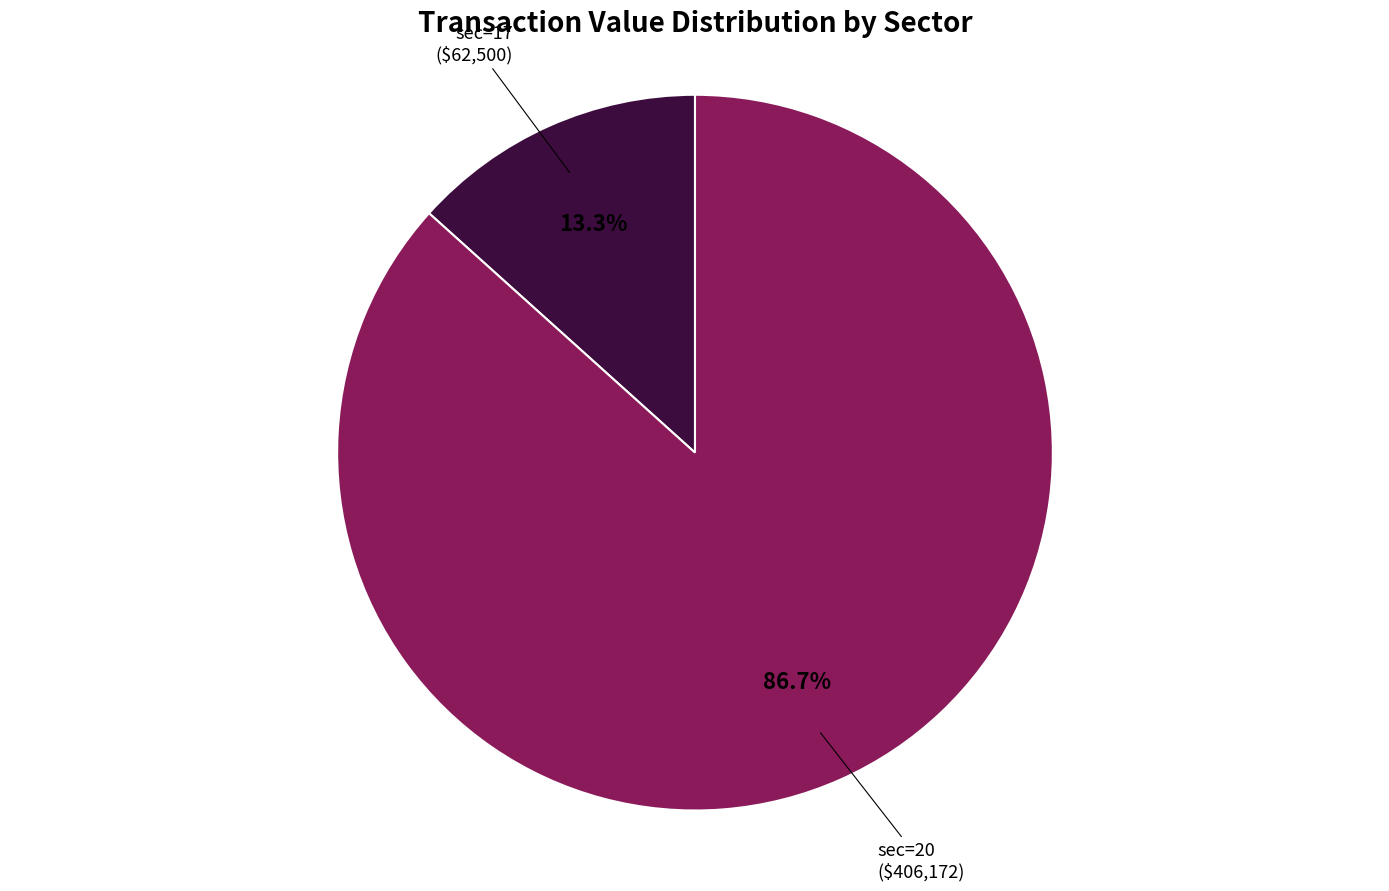

Approximately how many times larger is the value at sec=20 compared to sec=17?

6.5